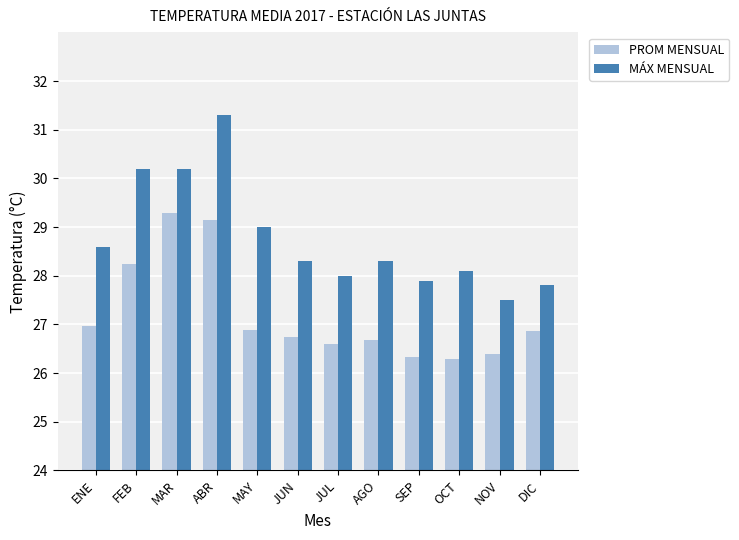

Reading right to left, extract all data points from this chart.

PROM MENSUAL: DIC=26.9	NOV=26.4	OCT=26.3	SEP=26.3	AGO=26.7	JUL=26.6	JUN=26.7	MAY=26.9	ABR=29.1	MAR=29.3	FEB=28.2	ENE=27.0
MÁX MENSUAL: DIC=27.8	NOV=27.5	OCT=28.1	SEP=27.9	AGO=28.3	JUL=28.0	JUN=28.3	MAY=29.0	ABR=31.3	MAR=30.2	FEB=30.2	ENE=28.6